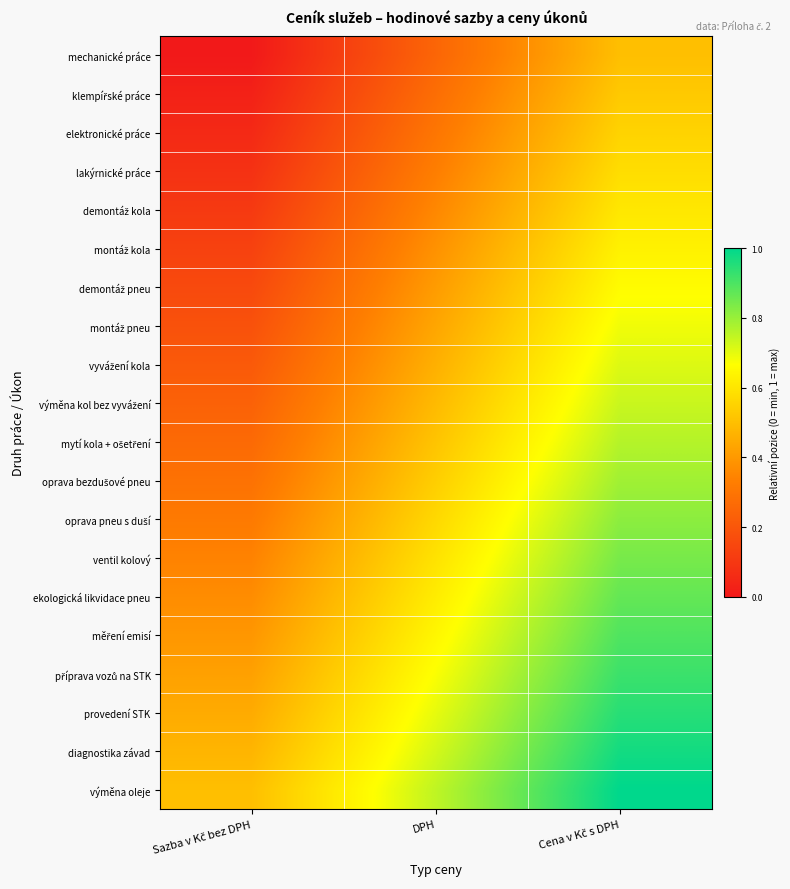

At which category is the sum across all series the highest?

Cena v Kč s DPH